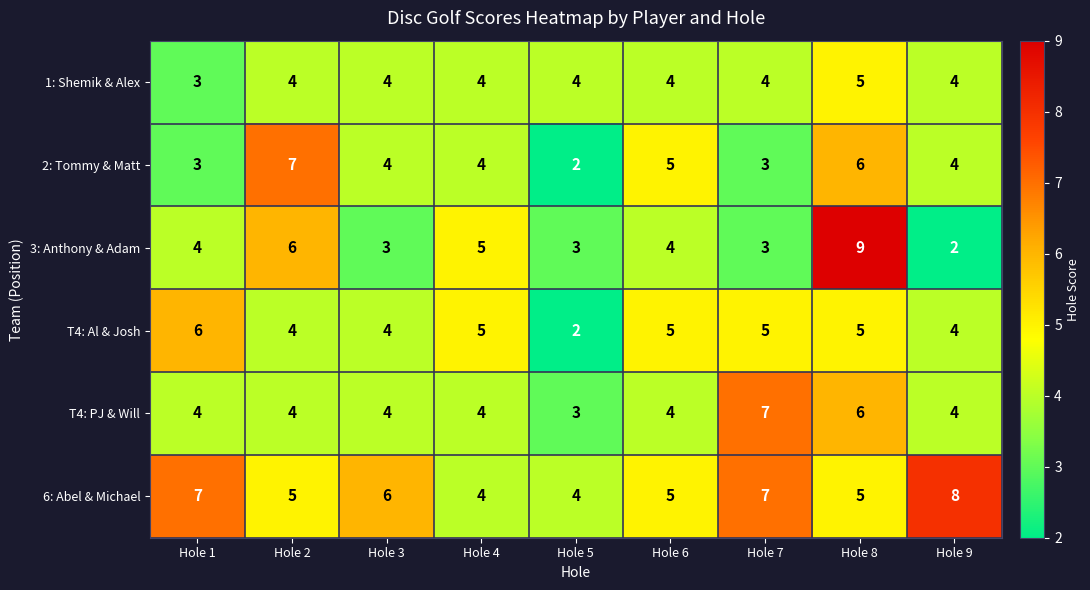

Count the 3: Anthony & Adam values in the range 3 to 5.

6